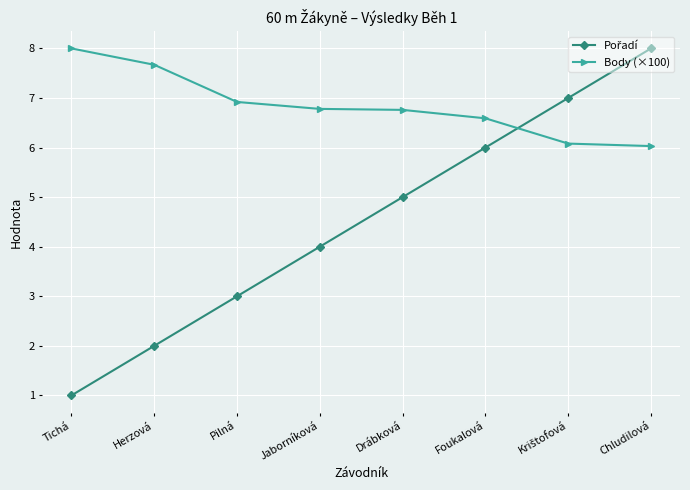

How many data points does each series have?

8